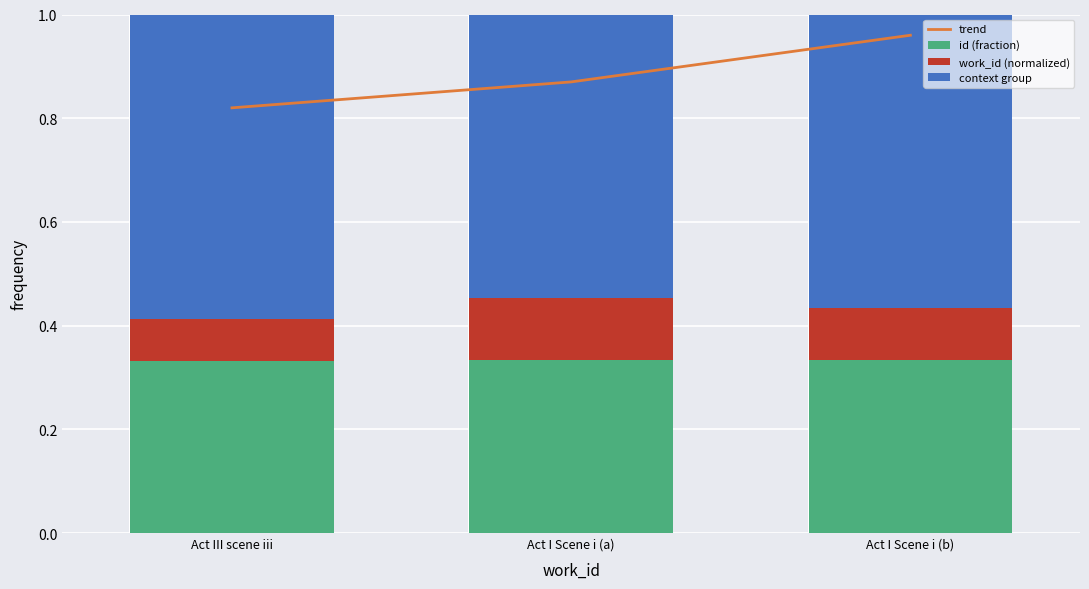

Reading left to right, list all the values displayed in this chart.

trend: 0.8	0.9	1.0
id (fraction): 0.3	0.3	0.3
work_id (normalized): 0.1	0.1	0.1
context group: 0.6	0.5	0.6